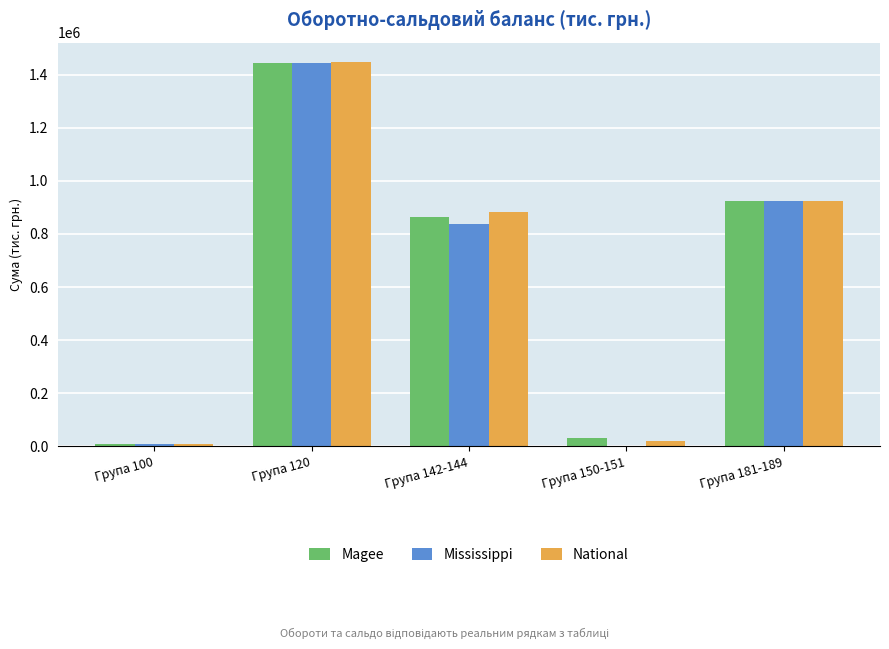

What is the maximum value shown in the chart?

1448055